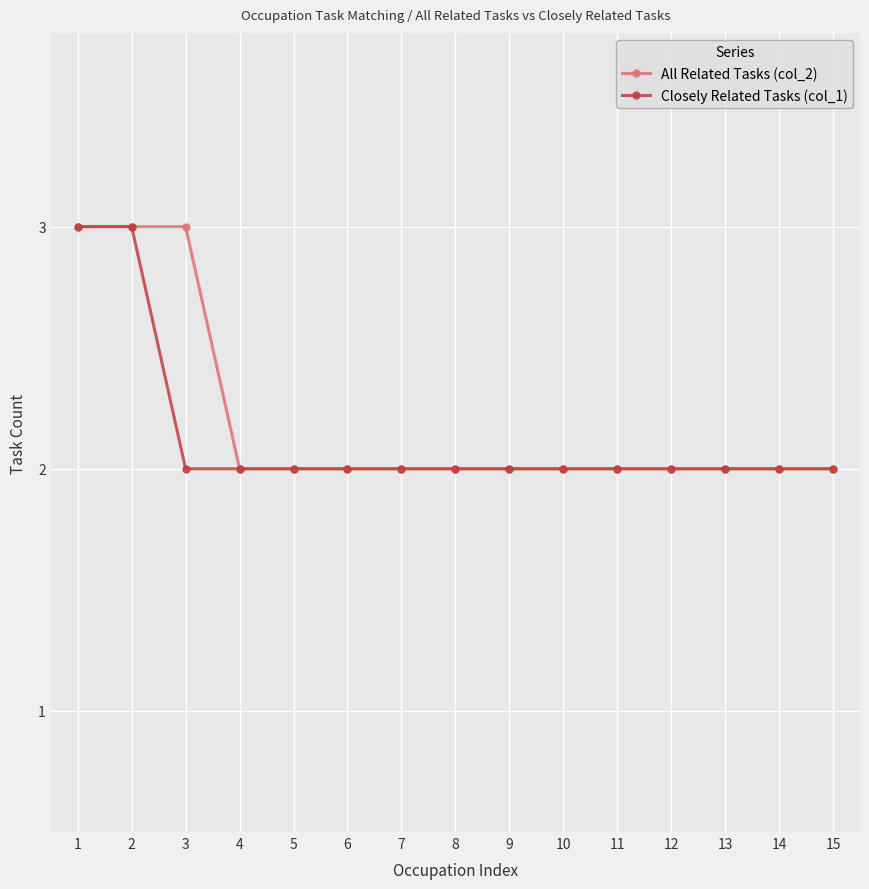

What is the approximate value of All Related Tasks (col_2) at 1?

3